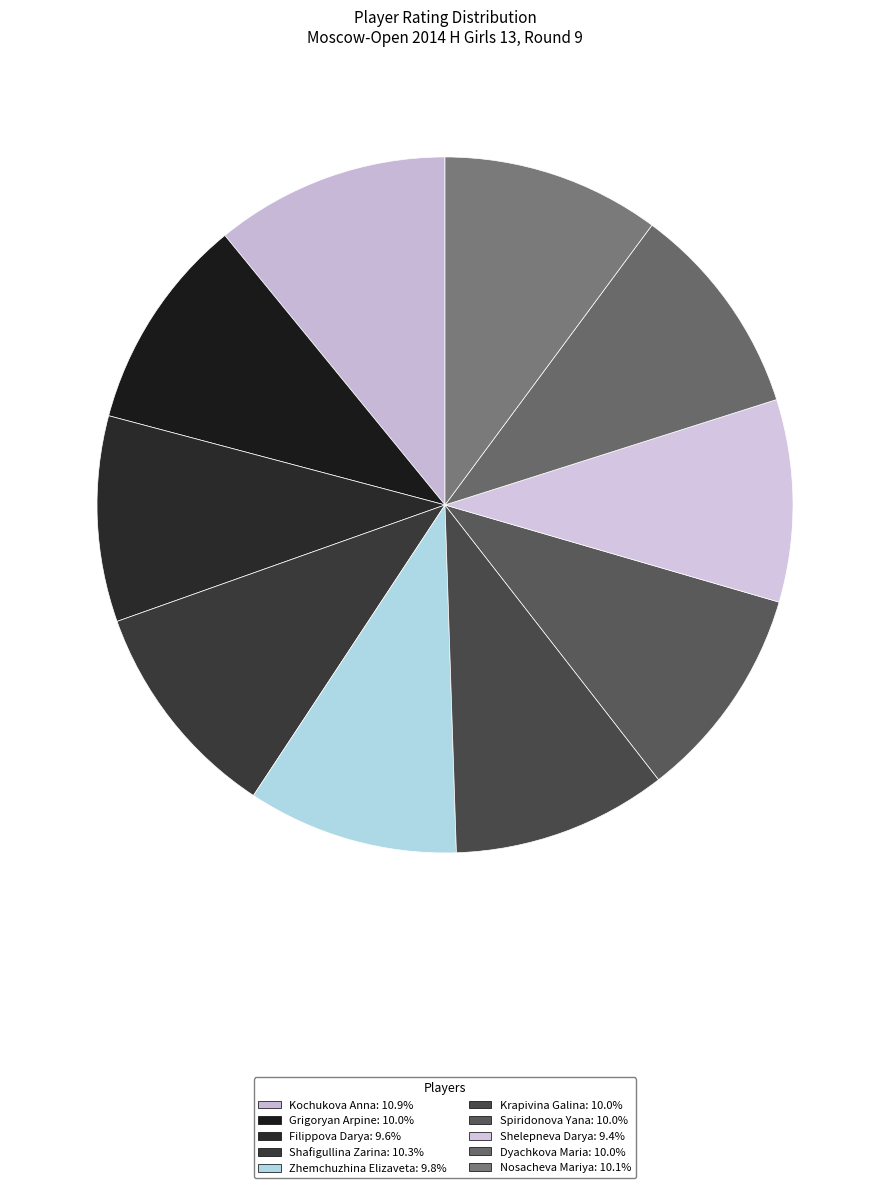

Count the number of slices in the pie.

10